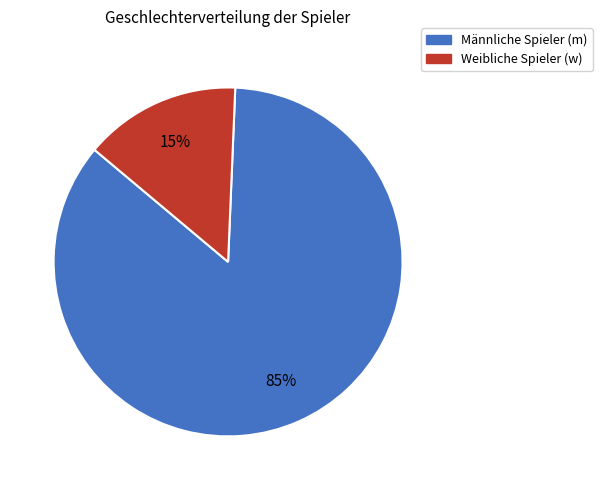

To the nearest percent, what is the average slice percentage?

50%